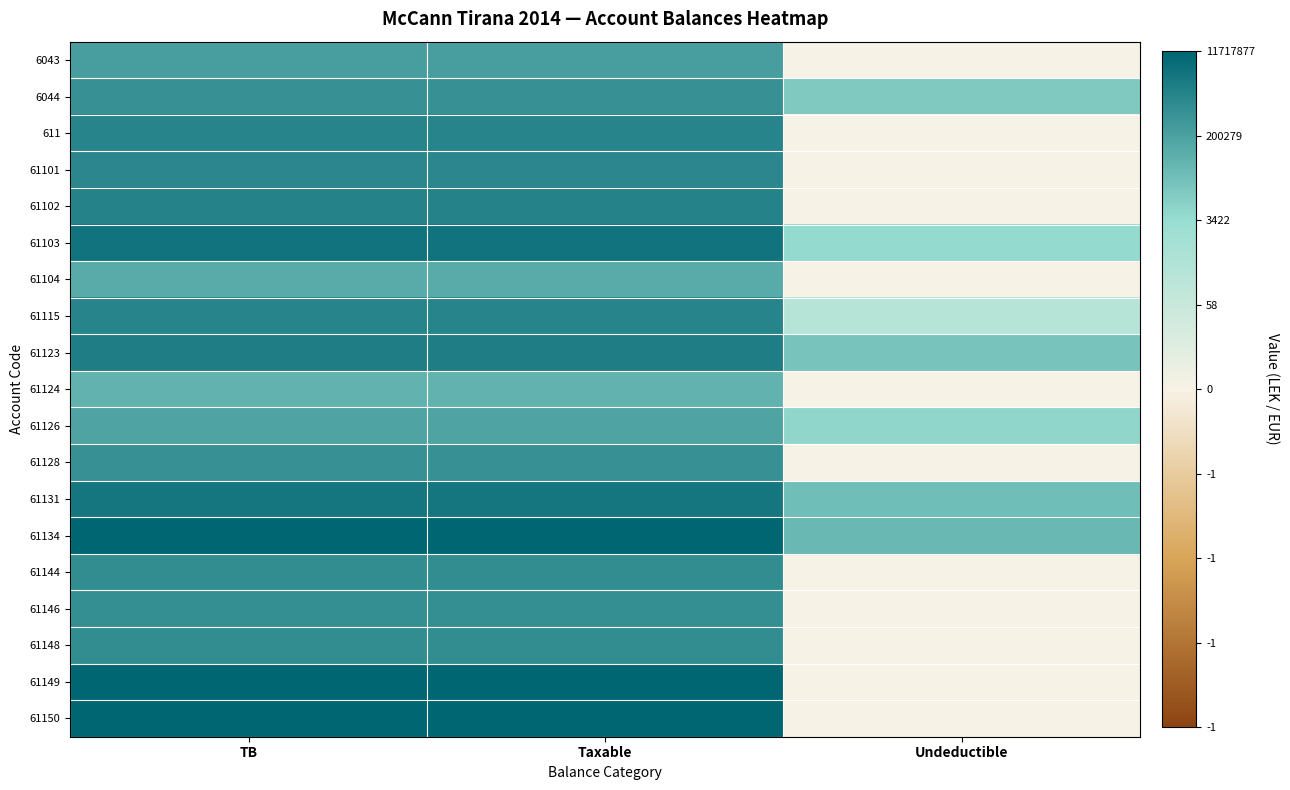

Reading left to right, what are all the values shown in this chart?

6043: TB=12.4	Taxable=12.4	Undeductible=0.0
6044: TB=13.3	Taxable=13.3	Undeductible=9.5
611: TB=14.1	Taxable=14.1	Undeductible=0.0
61101: TB=14.0	Taxable=14.0	Undeductible=0.0
61102: TB=14.4	Taxable=14.4	Undeductible=0.0
61103: TB=15.4	Taxable=15.4	Undeductible=8.3
61104: TB=11.6	Taxable=11.6	Undeductible=0.0
61115: TB=14.2	Taxable=14.2	Undeductible=5.5
61123: TB=14.5	Taxable=14.5	Undeductible=9.8
61124: TB=11.0	Taxable=11.0	Undeductible=0.0
61126: TB=12.0	Taxable=12.0	Undeductible=8.5
61128: TB=13.2	Taxable=13.2	Undeductible=0.0
61131: TB=15.1	Taxable=15.1	Undeductible=10.2
61134: TB=16.5	Taxable=16.5	Undeductible=10.7
61144: TB=13.6	Taxable=13.6	Undeductible=0.0
61146: TB=13.4	Taxable=13.4	Undeductible=0.0
61148: TB=13.6	Taxable=13.6	Undeductible=0.0
61149: TB=16.3	Taxable=16.3	Undeductible=0.0
61150: TB=16.3	Taxable=16.3	Undeductible=0.0